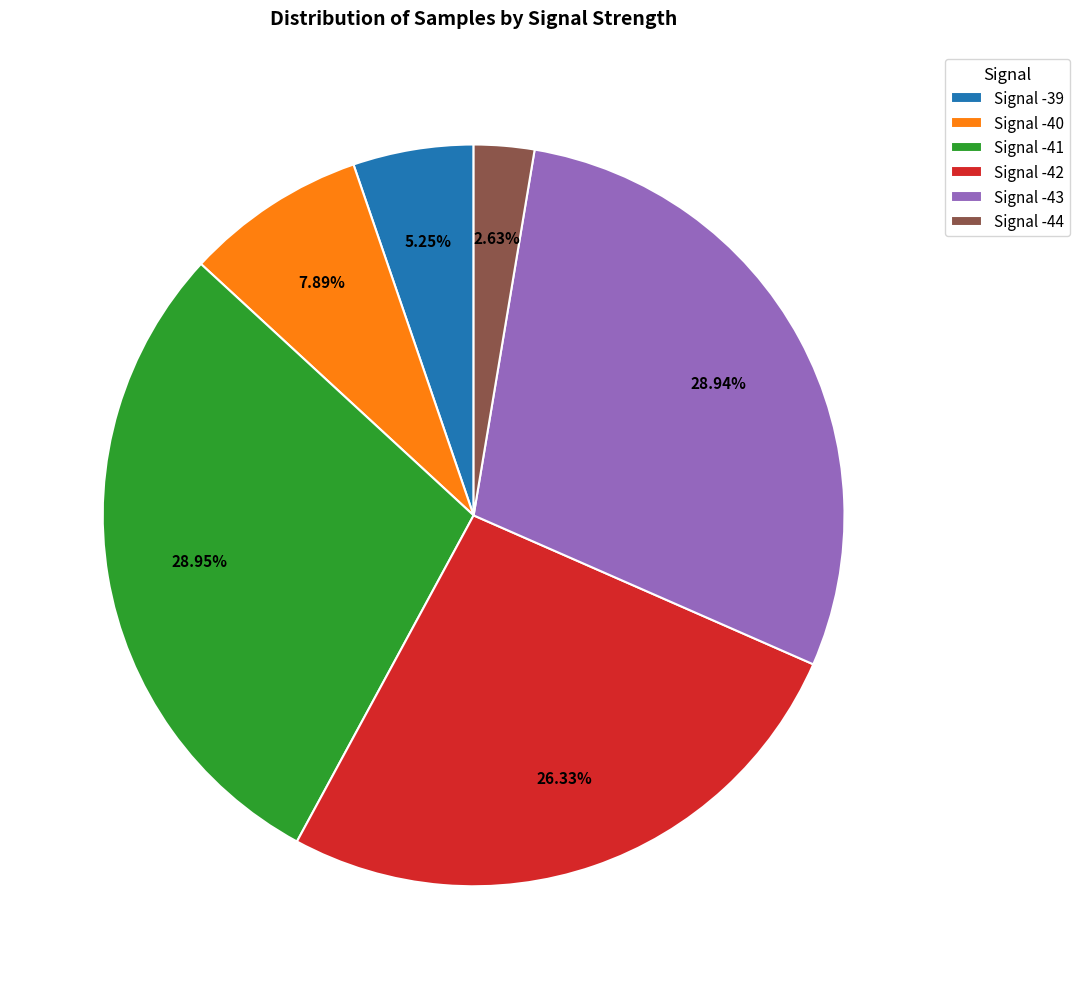

Count the number of slices in the pie.

6